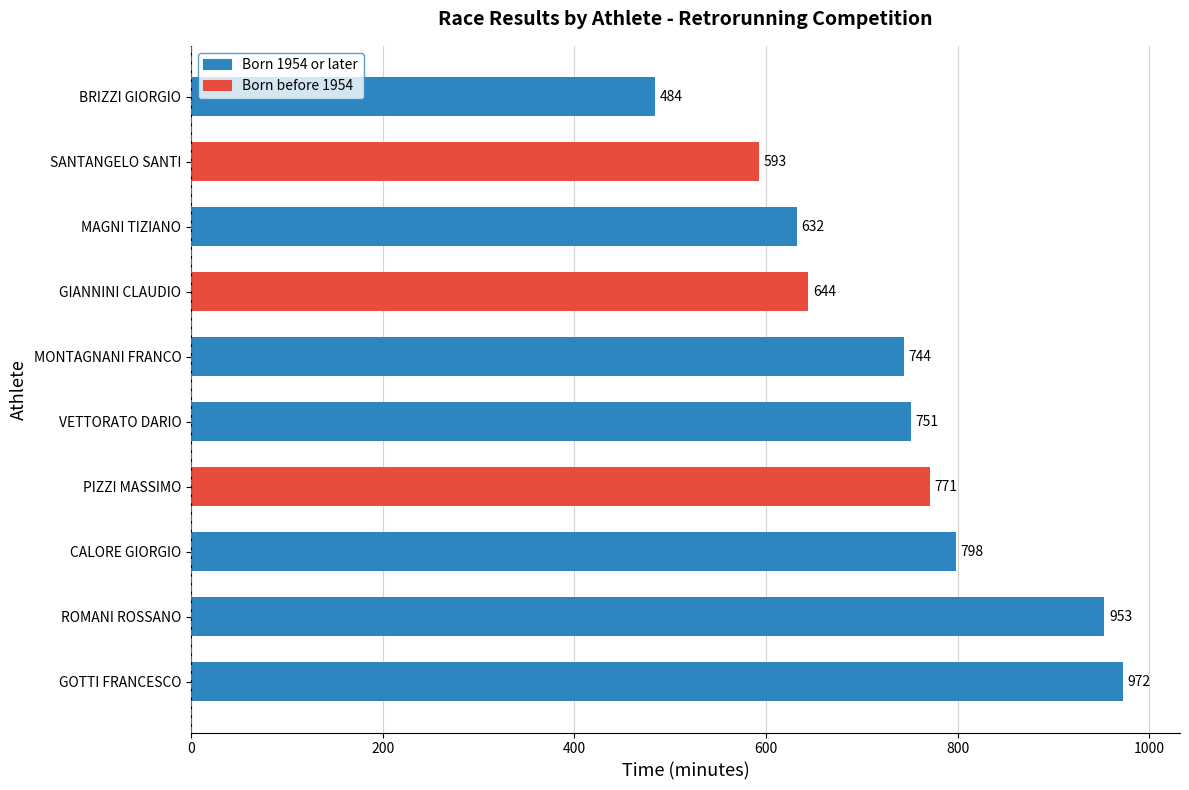

Reading bottom to top, extract all data points from this chart.

GOTTI FRANCESCO=972	ROMANI ROSSANO=953	CALORE GIORGIO=798	PIZZI MASSIMO=771	VETTORATO DARIO=751	MONTAGNANI FRANCO=744	GIANNINI CLAUDIO=644	MAGNI TIZIANO=632	SANTANGELO SANTI=593	BRIZZI GIORGIO=484